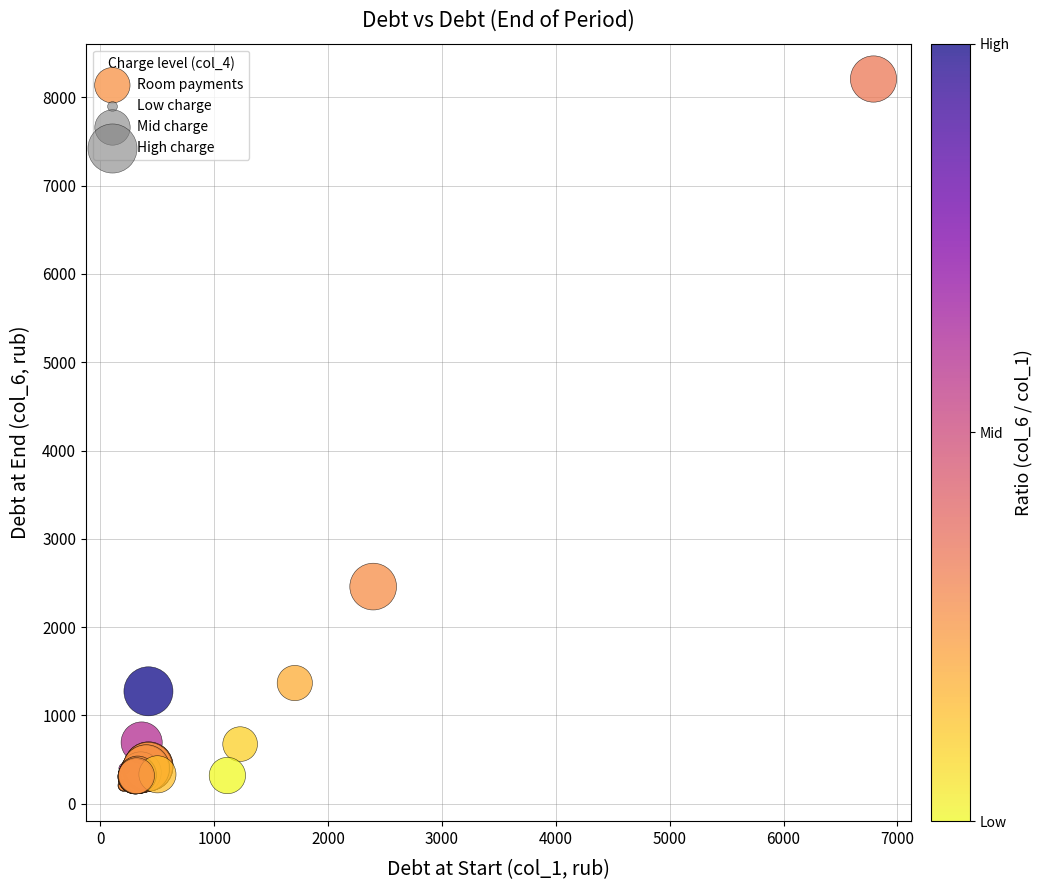

What Y value in the scatter plot is closest to 4204?

2459.1